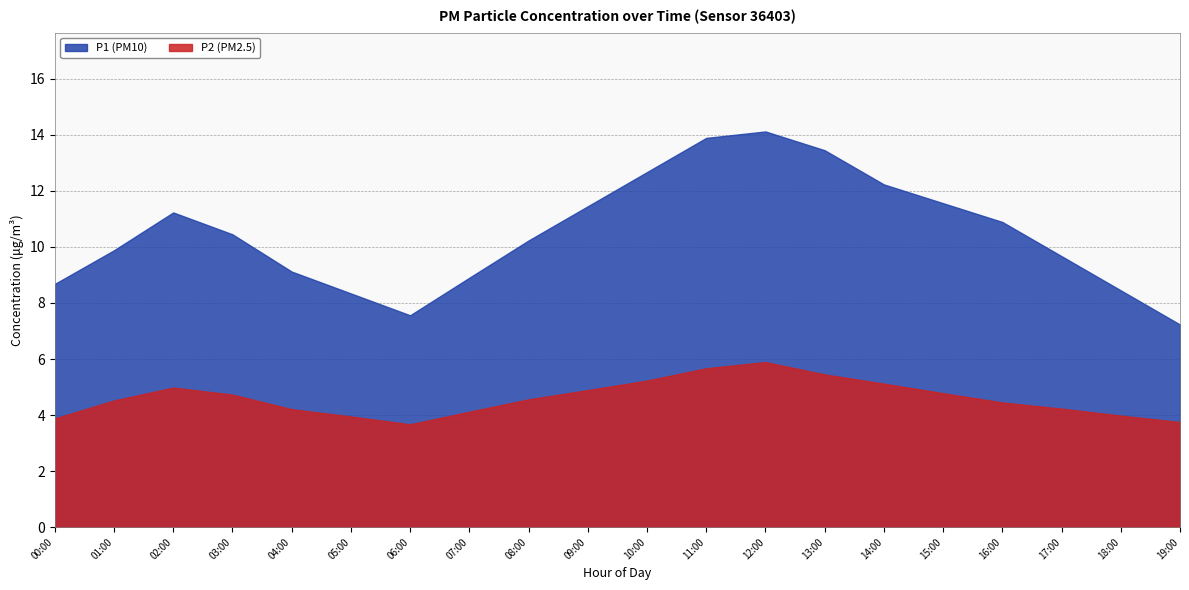

Which series has the largest range (max minus min)?

P1